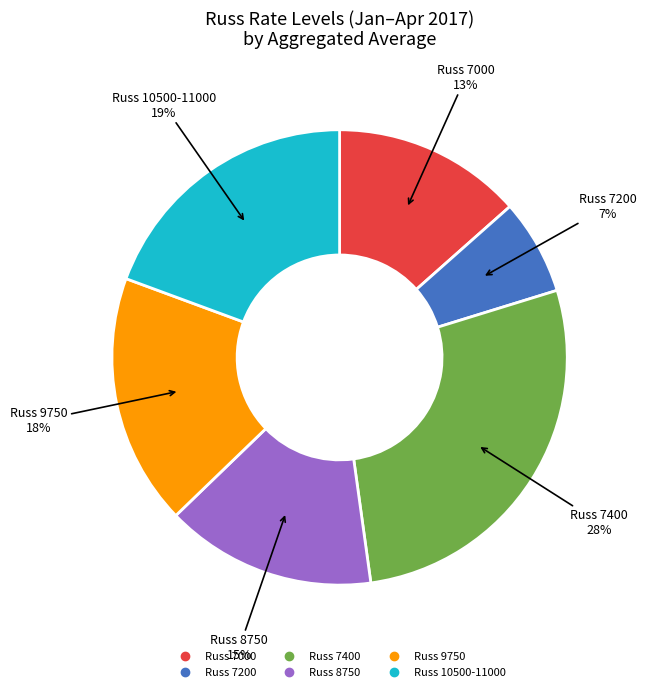

To the nearest percent, what is the difference between the largest and smallest slice percentages?

21%